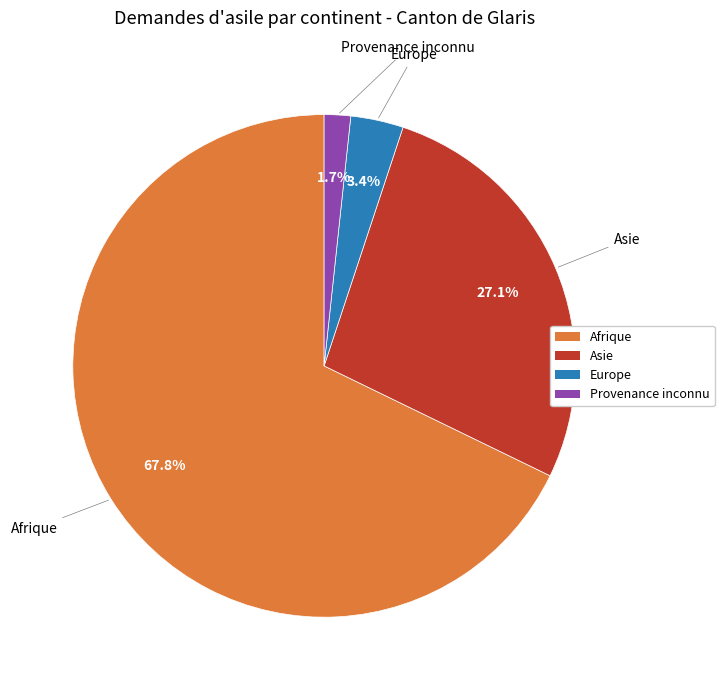

What is the smallest slice in the pie chart?

Provenance inconnu